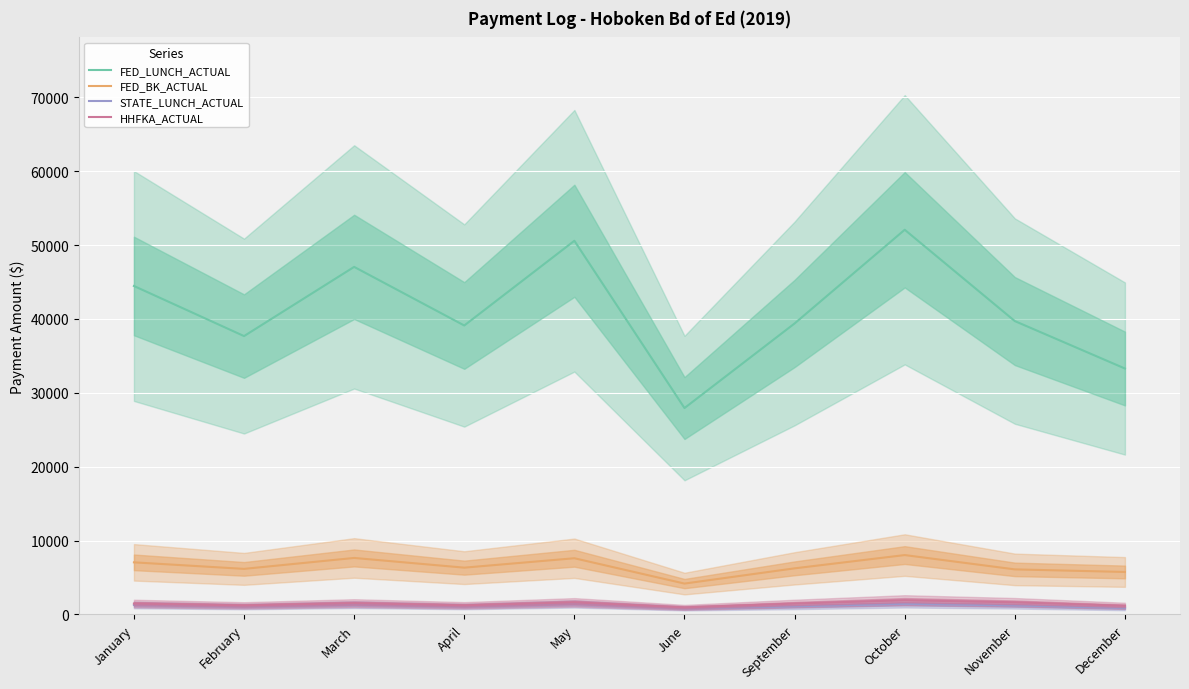

Between January and March, which is larger?

March